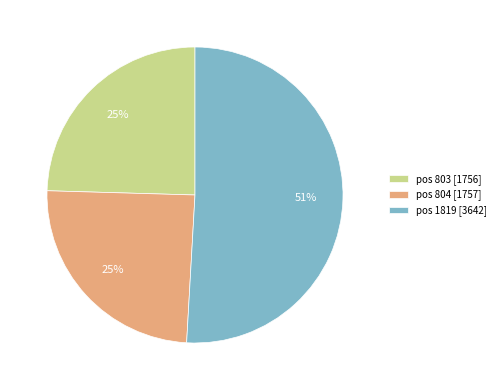

What percentage is the pos 803 [1756] slice, to the nearest percent?

25%